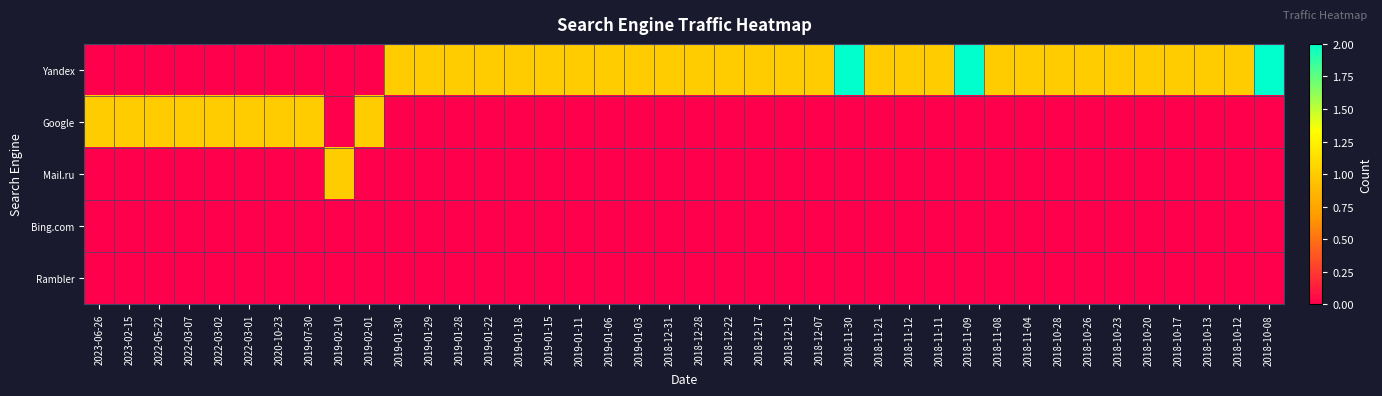

Reading right to left, extract all data points from this chart.

Yandex: 2018-10-08=2	2018-10-12=1	2018-10-13=1	2018-10-17=1	2018-10-20=1	2018-10-23=1	2018-10-26=1	2018-10-28=1	2018-11-04=1	2018-11-08=1	2018-11-09=2	2018-11-11=1	2018-11-12=1	2018-11-21=1	2018-11-30=2	2018-12-07=1	2018-12-12=1	2018-12-17=1	2018-12-22=1	2018-12-28=1	2018-12-31=1	2019-01-03=1	2019-01-06=1	2019-01-11=1	2019-01-15=1	2019-01-18=1	2019-01-22=1	2019-01-28=1	2019-01-29=1	2019-01-30=1	2019-02-01=0	2019-02-10=0	2019-07-30=0	2020-10-23=0	2022-03-01=0	2022-03-02=0	2022-03-07=0	2022-05-22=0	2023-02-15=0	2023-06-26=0
Google: 2018-10-08=0	2018-10-12=0	2018-10-13=0	2018-10-17=0	2018-10-20=0	2018-10-23=0	2018-10-26=0	2018-10-28=0	2018-11-04=0	2018-11-08=0	2018-11-09=0	2018-11-11=0	2018-11-12=0	2018-11-21=0	2018-11-30=0	2018-12-07=0	2018-12-12=0	2018-12-17=0	2018-12-22=0	2018-12-28=0	2018-12-31=0	2019-01-03=0	2019-01-06=0	2019-01-11=0	2019-01-15=0	2019-01-18=0	2019-01-22=0	2019-01-28=0	2019-01-29=0	2019-01-30=0	2019-02-01=1	2019-02-10=0	2019-07-30=1	2020-10-23=1	2022-03-01=1	2022-03-02=1	2022-03-07=1	2022-05-22=1	2023-02-15=1	2023-06-26=1
Mail.ru: 2018-10-08=0	2018-10-12=0	2018-10-13=0	2018-10-17=0	2018-10-20=0	2018-10-23=0	2018-10-26=0	2018-10-28=0	2018-11-04=0	2018-11-08=0	2018-11-09=0	2018-11-11=0	2018-11-12=0	2018-11-21=0	2018-11-30=0	2018-12-07=0	2018-12-12=0	2018-12-17=0	2018-12-22=0	2018-12-28=0	2018-12-31=0	2019-01-03=0	2019-01-06=0	2019-01-11=0	2019-01-15=0	2019-01-18=0	2019-01-22=0	2019-01-28=0	2019-01-29=0	2019-01-30=0	2019-02-01=0	2019-02-10=1	2019-07-30=0	2020-10-23=0	2022-03-01=0	2022-03-02=0	2022-03-07=0	2022-05-22=0	2023-02-15=0	2023-06-26=0
Bing.com: 2018-10-08=0	2018-10-12=0	2018-10-13=0	2018-10-17=0	2018-10-20=0	2018-10-23=0	2018-10-26=0	2018-10-28=0	2018-11-04=0	2018-11-08=0	2018-11-09=0	2018-11-11=0	2018-11-12=0	2018-11-21=0	2018-11-30=0	2018-12-07=0	2018-12-12=0	2018-12-17=0	2018-12-22=0	2018-12-28=0	2018-12-31=0	2019-01-03=0	2019-01-06=0	2019-01-11=0	2019-01-15=0	2019-01-18=0	2019-01-22=0	2019-01-28=0	2019-01-29=0	2019-01-30=0	2019-02-01=0	2019-02-10=0	2019-07-30=0	2020-10-23=0	2022-03-01=0	2022-03-02=0	2022-03-07=0	2022-05-22=0	2023-02-15=0	2023-06-26=0
Rambler: 2018-10-08=0	2018-10-12=0	2018-10-13=0	2018-10-17=0	2018-10-20=0	2018-10-23=0	2018-10-26=0	2018-10-28=0	2018-11-04=0	2018-11-08=0	2018-11-09=0	2018-11-11=0	2018-11-12=0	2018-11-21=0	2018-11-30=0	2018-12-07=0	2018-12-12=0	2018-12-17=0	2018-12-22=0	2018-12-28=0	2018-12-31=0	2019-01-03=0	2019-01-06=0	2019-01-11=0	2019-01-15=0	2019-01-18=0	2019-01-22=0	2019-01-28=0	2019-01-29=0	2019-01-30=0	2019-02-01=0	2019-02-10=0	2019-07-30=0	2020-10-23=0	2022-03-01=0	2022-03-02=0	2022-03-07=0	2022-05-22=0	2023-02-15=0	2023-06-26=0